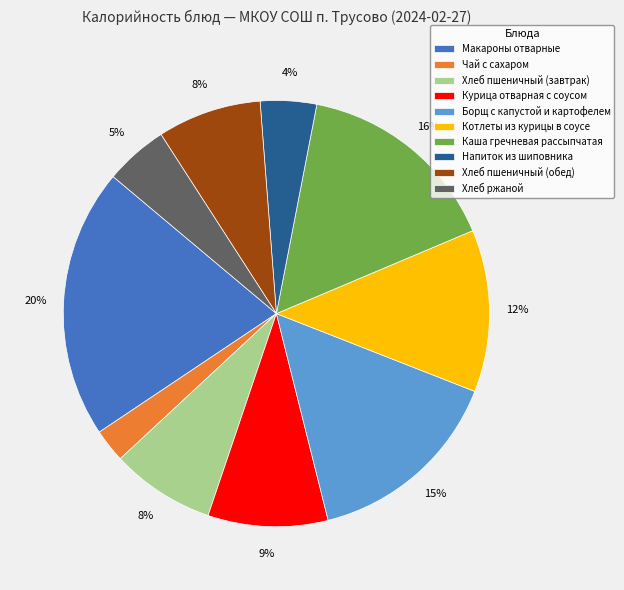

Which has a higher value, Хлеб пшеничный (завтрак) or Курица отварная с соусом?

Курица отварная с соусом